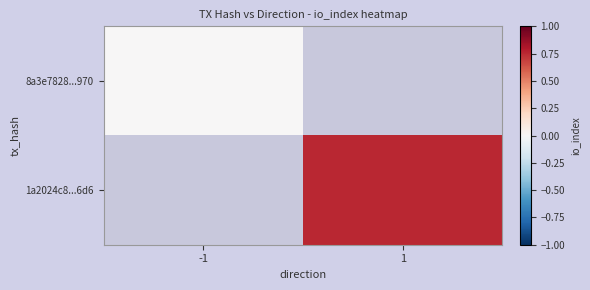

At which label does 8a3e7828...970 reach its minimum?

-1